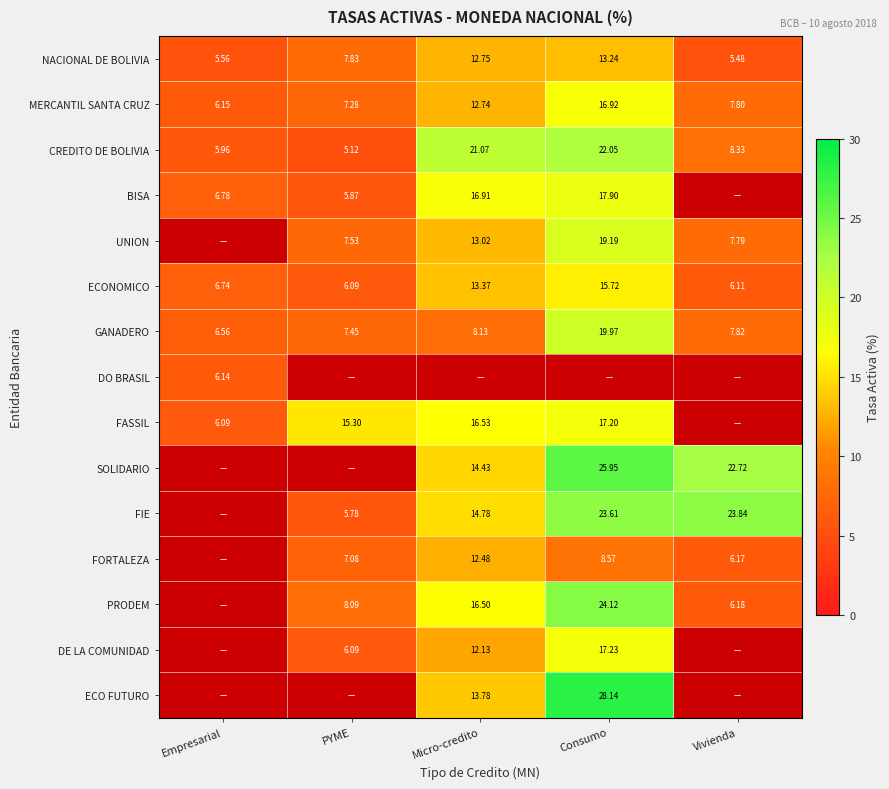

Where is NACIONAL DE BOLIVIA nearest to the value 9?

PYME